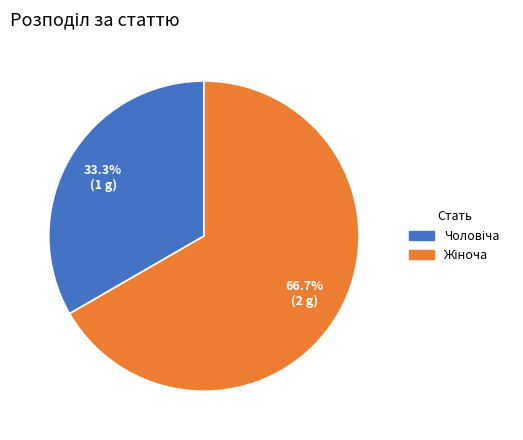

Is there any slice that represents more than half of the pie?

Yes